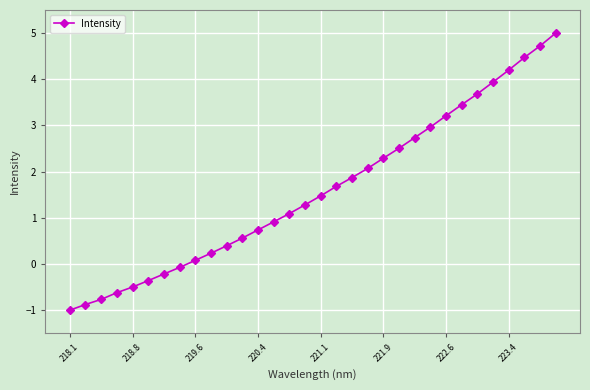

How many lines are shown in the chart?

1